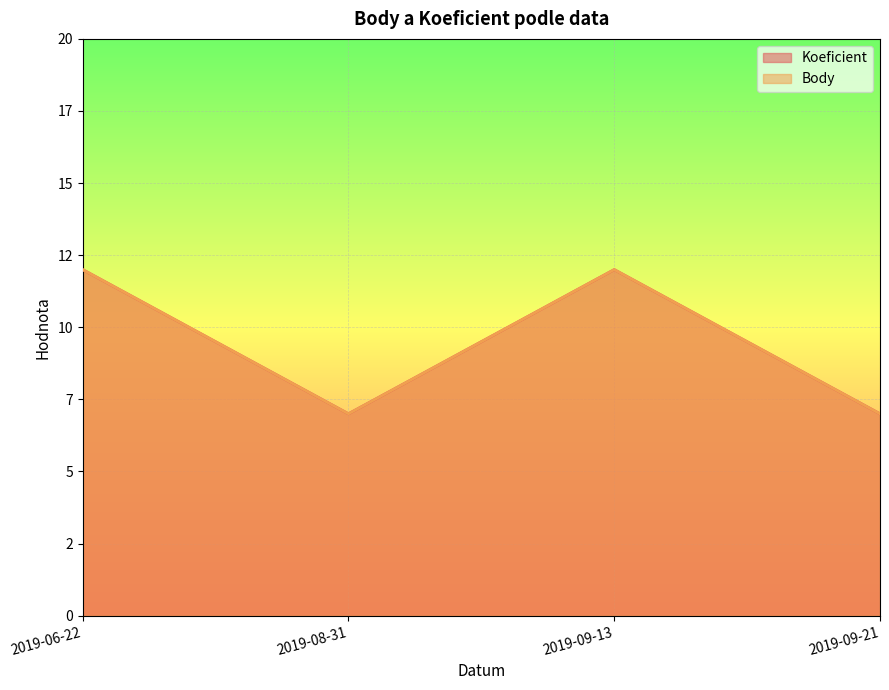

How many lines are shown in the chart?

2